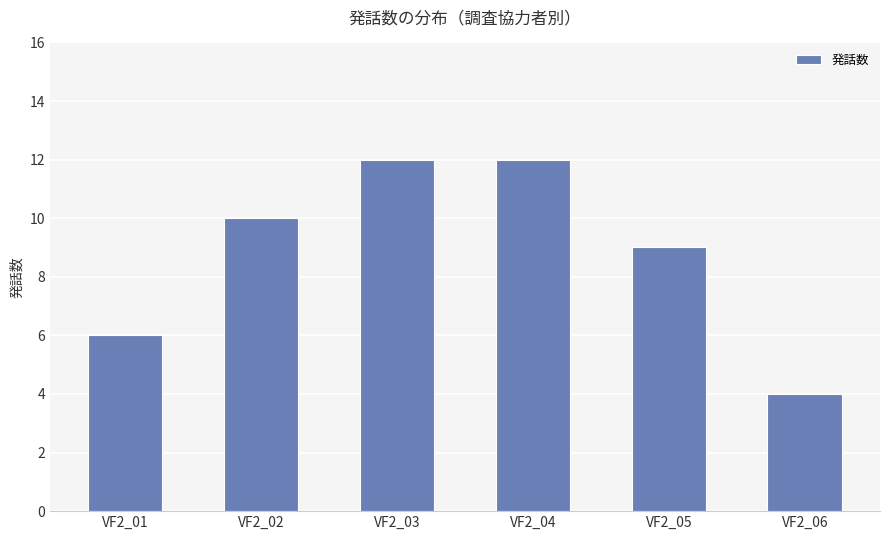

Count the values in the range 6 to 12.

5